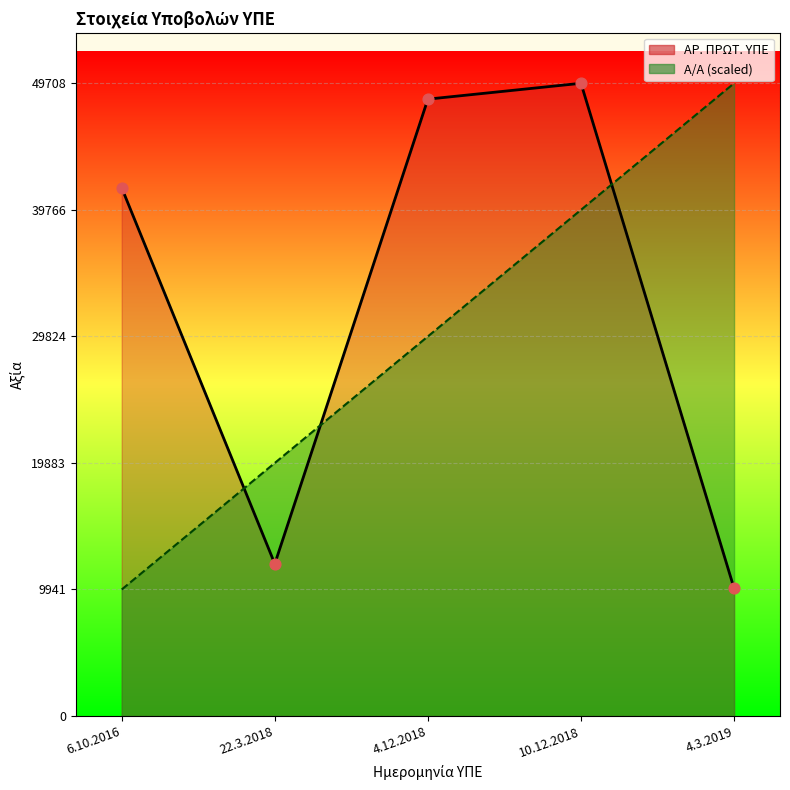

What are all the series names shown in the legend?

Α/Α, ΑΡ. ΠΡΩΤ. ΥΠΕ